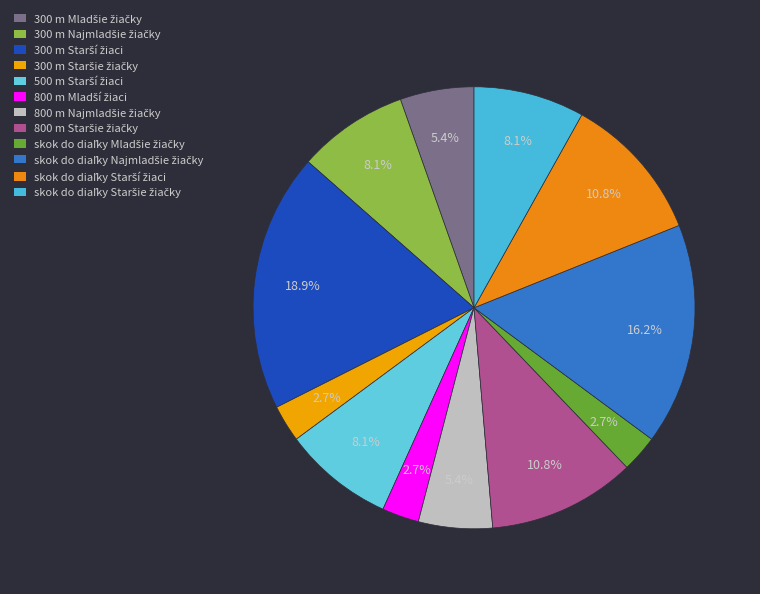

To the nearest percent, what is the combined percentage of 800 m Staršie žiačky and 300 m Najmladšie žiačky?

19%